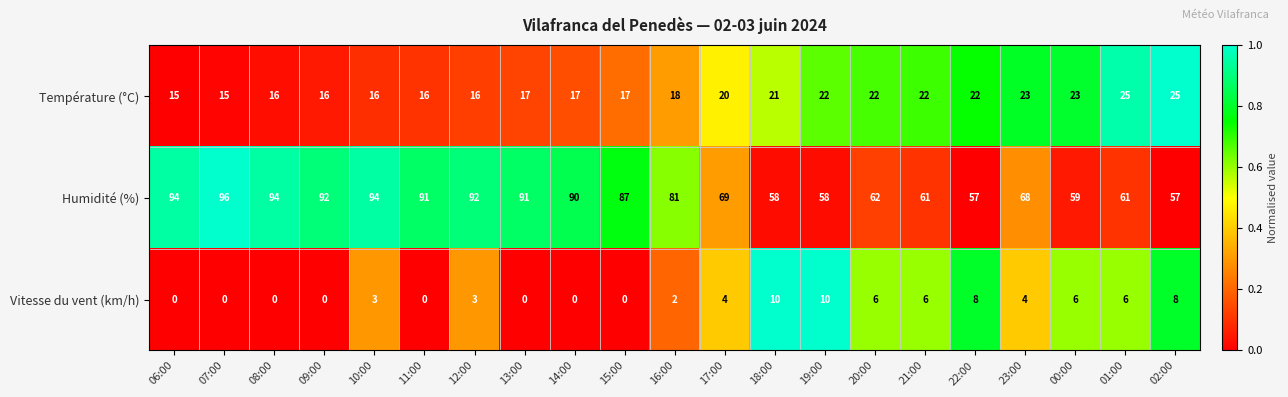

At which label does Humidité (%) first exceed 81?

06:00